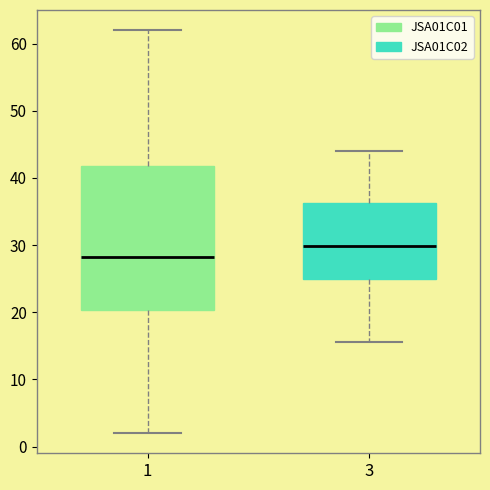

Which box is the tallest, from its lower edge to its upper edge?

1